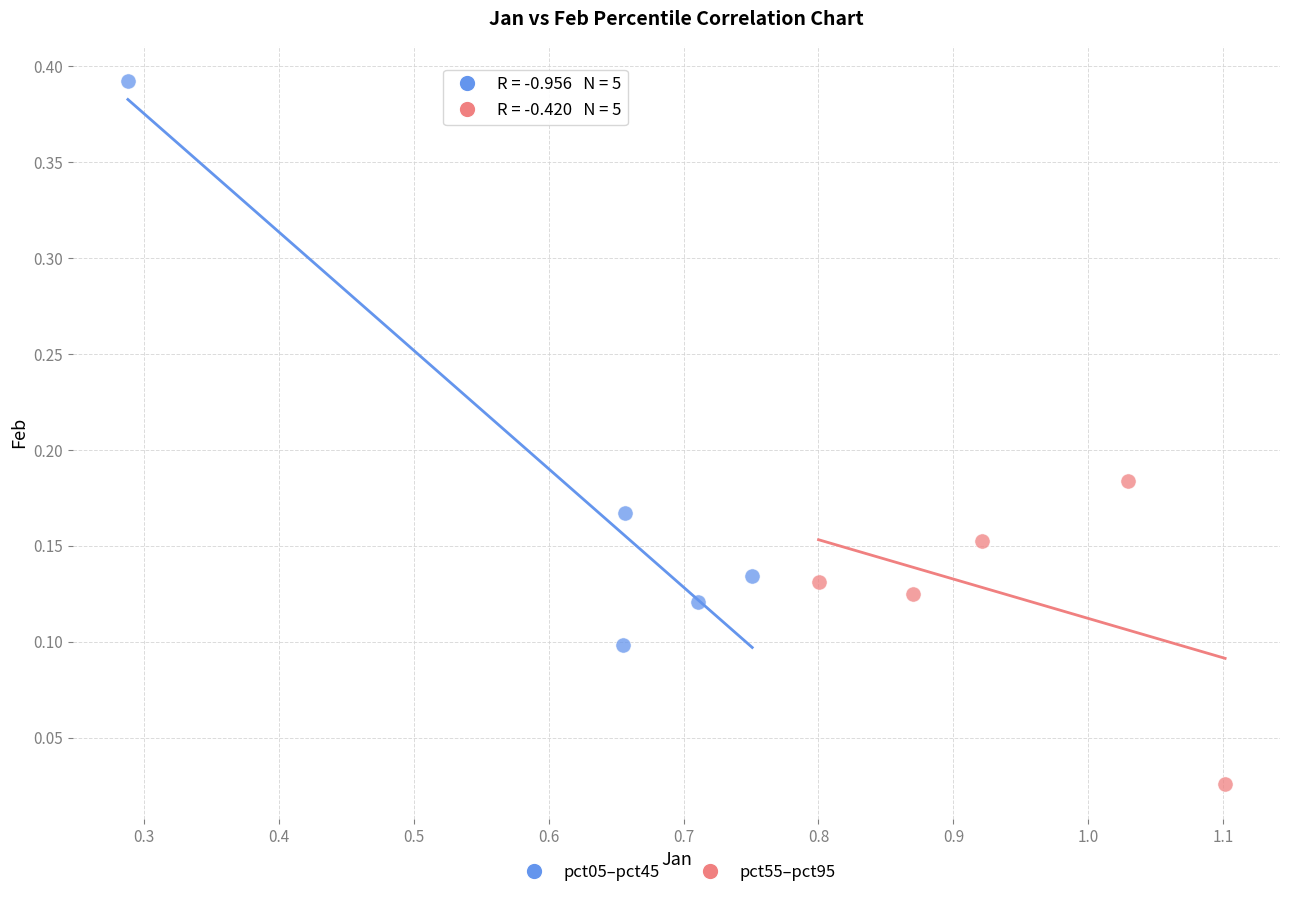

Which series reaches the minimum Y coordinate?

pct55–pct95